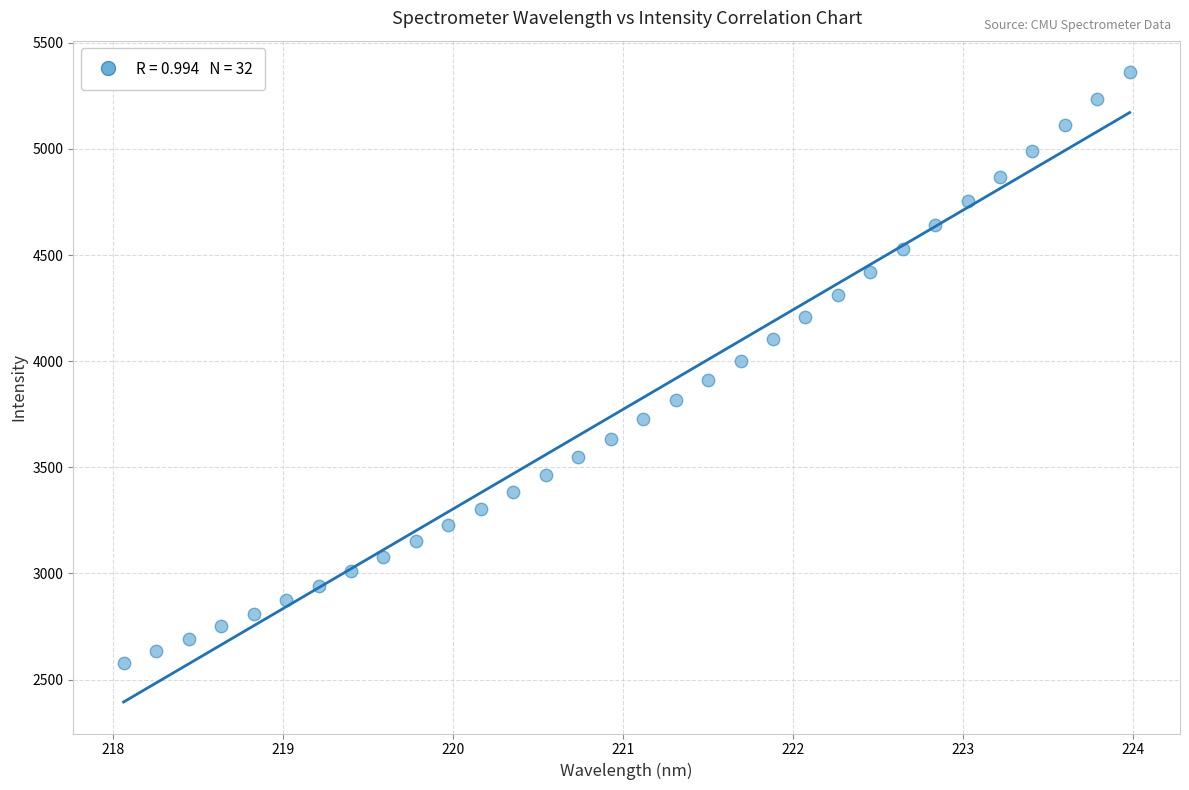

What is the range of Y values (max minus min)?

2782.1